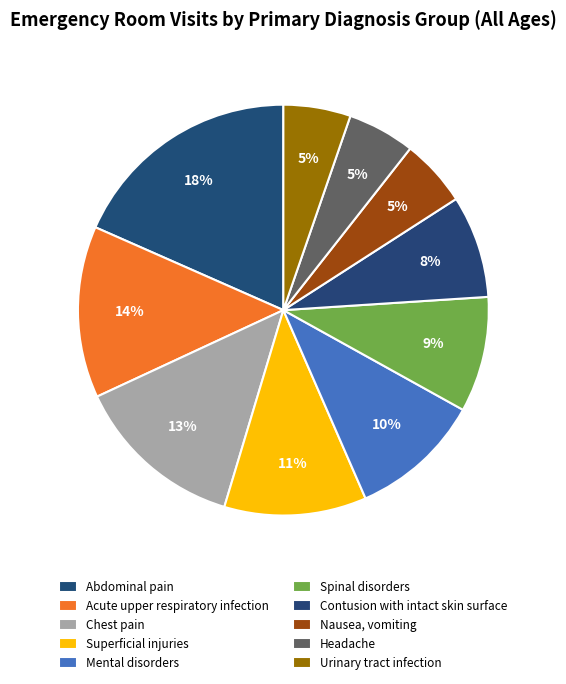

Which slice is the smallest?

Urinary tract infection